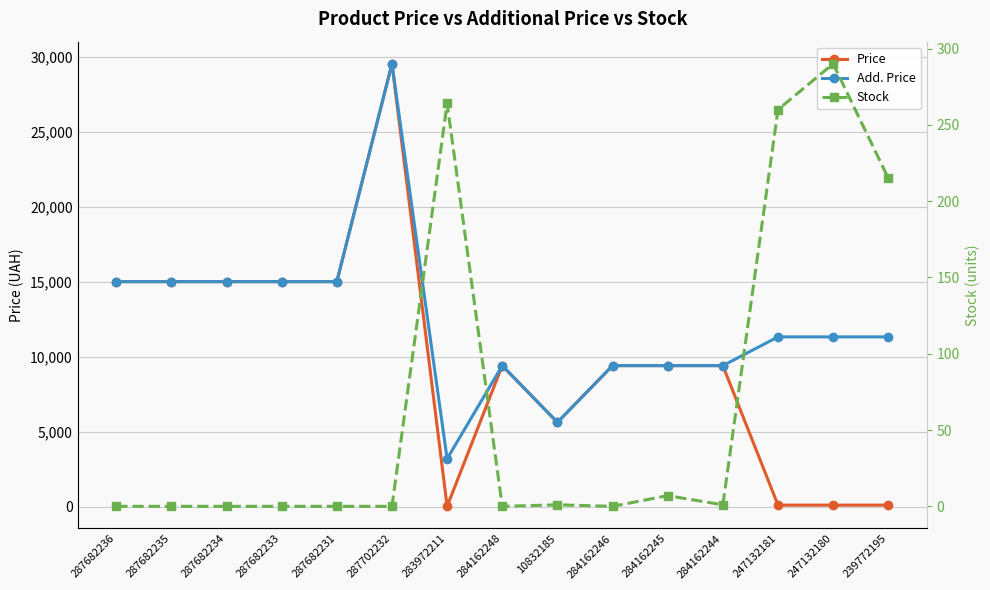

Where is Price nearest to the value 14790?

287682236